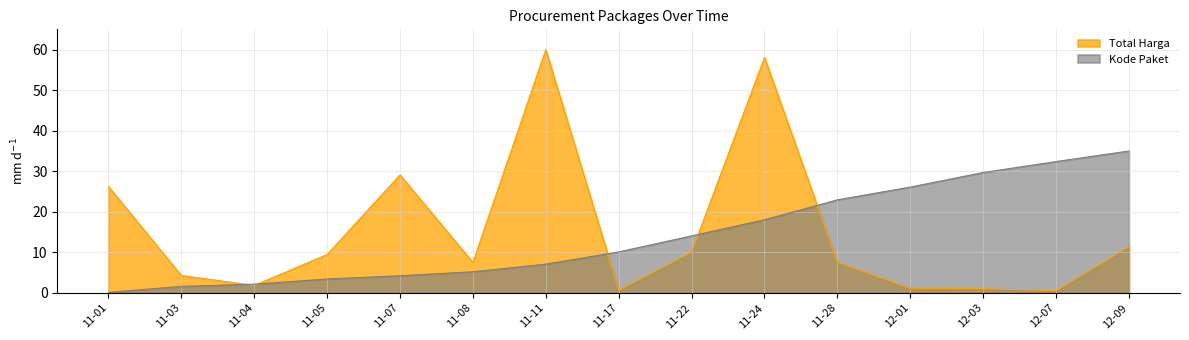

Is the value of Kode Paket at 12-07 greater than the value of Total Harga at 12-03?

Yes